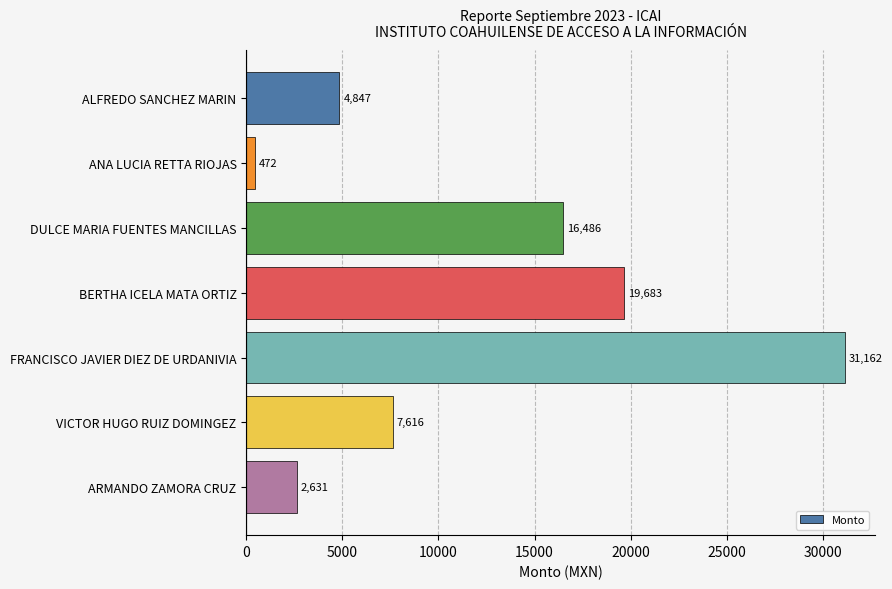

What is the smallest value displayed?

472.4